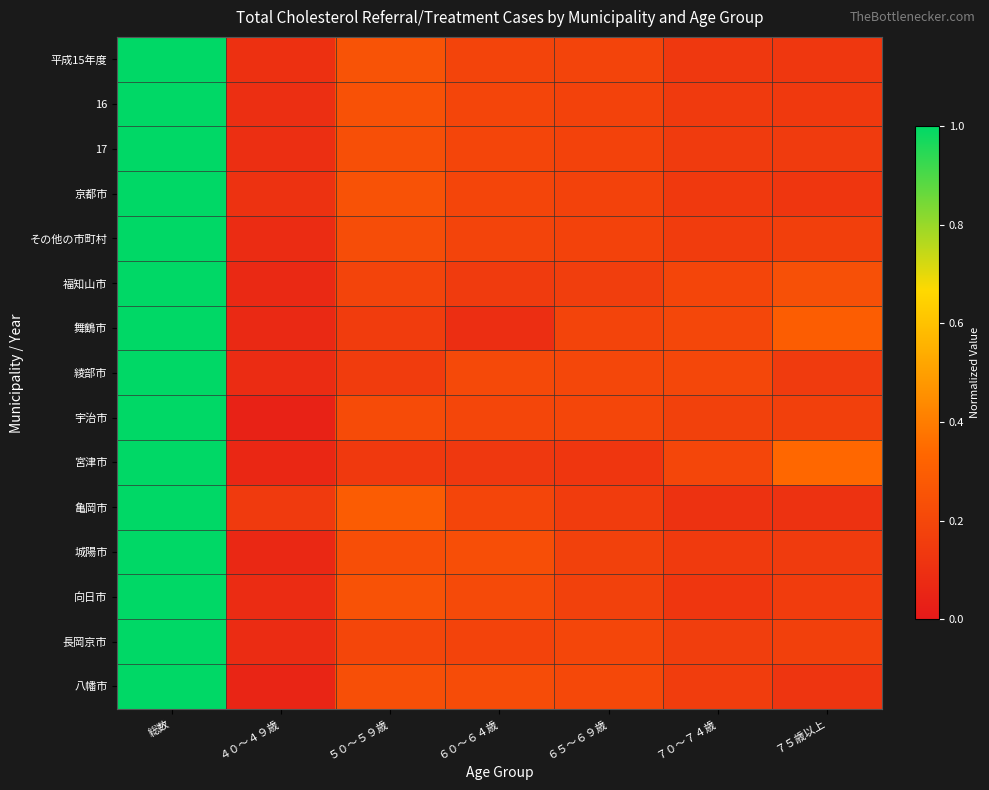

Reading right to left, list all the values displayed in this chart.

平成15年度: ７５歳以上=0.1	７０～７４歳=0.1	６５～６９歳=0.2	６０～６４歳=0.2	５０～５９歳=0.3	４０～４９歳=0.1	総数=1.0
16: ７５歳以上=0.1	７０～７４歳=0.1	６５～６９歳=0.2	６０～６４歳=0.2	５０～５９歳=0.2	４０～４９歳=0.1	総数=1.0
17: ７５歳以上=0.1	７０～７４歳=0.1	６５～６９歳=0.2	６０～６４歳=0.2	５０～５９歳=0.2	４０～４９歳=0.1	総数=1.0
京都市: ７５歳以上=0.1	７０～７４歳=0.1	６５～６９歳=0.2	６０～６４歳=0.2	５０～５９歳=0.2	４０～４９歳=0.1	総数=1.0
その他の市町村: ７５歳以上=0.2	７０～７４歳=0.2	６５～６９歳=0.2	６０～６４歳=0.2	５０～５９歳=0.2	４０～４９歳=0.1	総数=1.0
福知山市: ７５歳以上=0.2	７０～７４歳=0.2	６５～６９歳=0.2	６０～６４歳=0.1	５０～５９歳=0.2	４０～４９歳=0.1	総数=1.0
舞鶴市: ７５歳以上=0.3	７０～７４歳=0.2	６５～６９歳=0.2	６０～６４歳=0.1	５０～５９歳=0.2	４０～４９歳=0.1	総数=1.0
綾部市: ７５歳以上=0.1	７０～７４歳=0.2	６５～６９歳=0.2	６０～６４歳=0.2	５０～５９歳=0.2	４０～４９歳=0.1	総数=1.0
宇治市: ７５歳以上=0.2	７０～７４歳=0.2	６５～６９歳=0.2	６０～６４歳=0.2	５０～５９歳=0.2	４０～４９歳=0.0	総数=1.0
宮津市: ７５歳以上=0.3	７０～７４歳=0.2	６５～６９歳=0.1	６０～６４歳=0.1	５０～５９歳=0.1	４０～４９歳=0.1	総数=1.0
亀岡市: ７５歳以上=0.1	７０～７４歳=0.1	６５～６９歳=0.2	６０～６４歳=0.2	５０～５９歳=0.3	４０～４９歳=0.1	総数=1.0
城陽市: ７５歳以上=0.1	７０～７４歳=0.1	６５～６９歳=0.2	６０～６４歳=0.2	５０～５９歳=0.2	４０～４９歳=0.1	総数=1.0
向日市: ７５歳以上=0.2	７０～７４歳=0.1	６５～６９歳=0.2	６０～６４歳=0.2	５０～５９歳=0.2	４０～４９歳=0.1	総数=1.0
長岡京市: ７５歳以上=0.2	７０～７４歳=0.2	６５～６９歳=0.2	６０～６４歳=0.2	５０～５９歳=0.2	４０～４９歳=0.1	総数=1.0
八幡市: ７５歳以上=0.1	７０～７４歳=0.2	６５～６９歳=0.2	６０～６４歳=0.2	５０～５９歳=0.2	４０～４９歳=0.1	総数=1.0